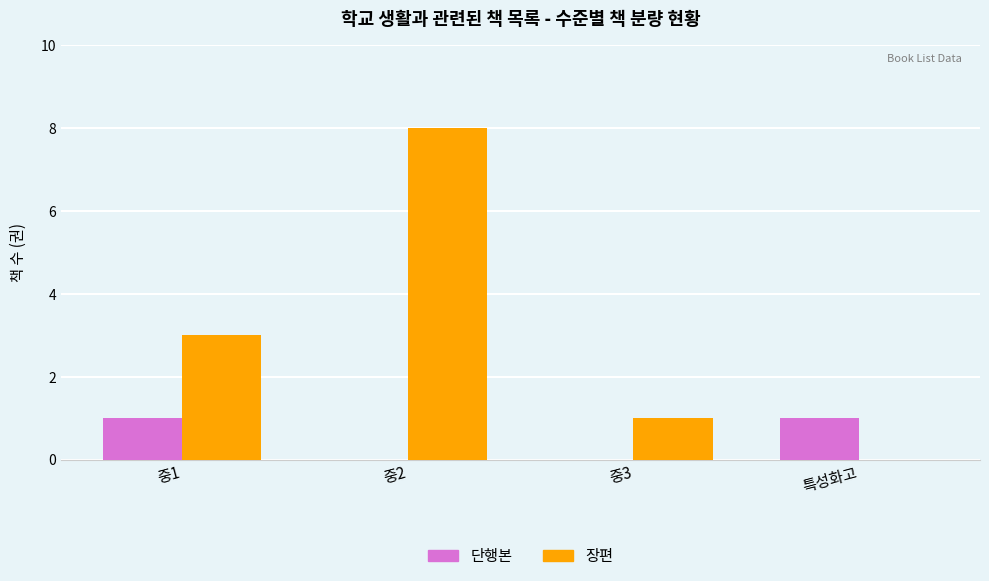

Are the bars horizontal?

No